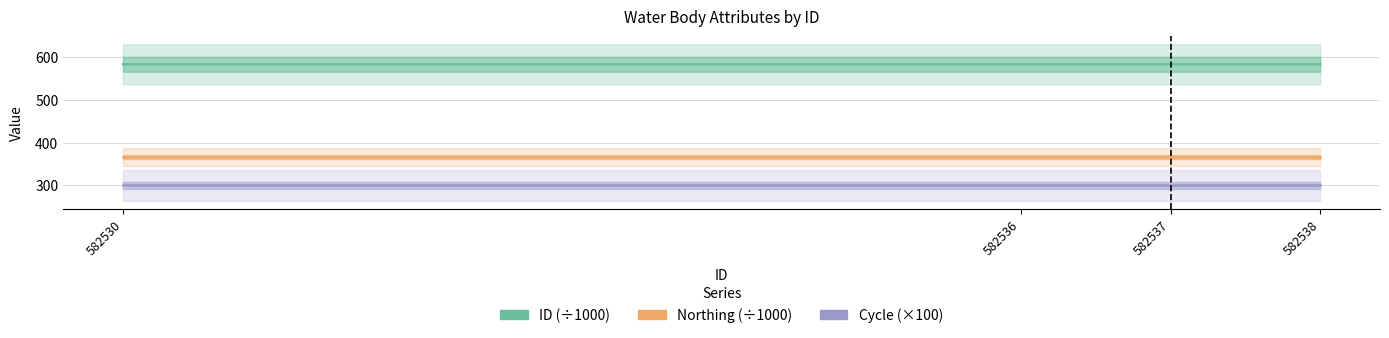

At which category does the chart reach its peak across all series?

582538